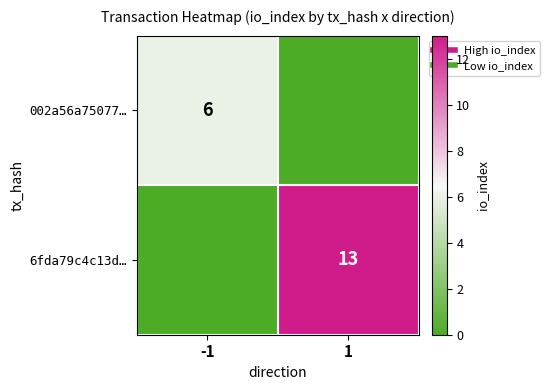

What is the difference between the highest and lowest values at 1?

13